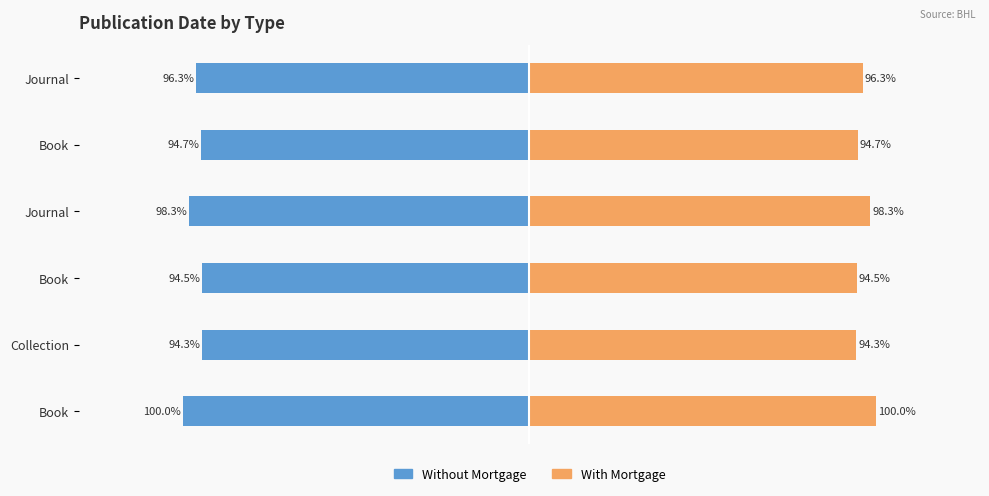

List the series in order of their overall mean, lowest first.

Without Mortgage, With Mortgage